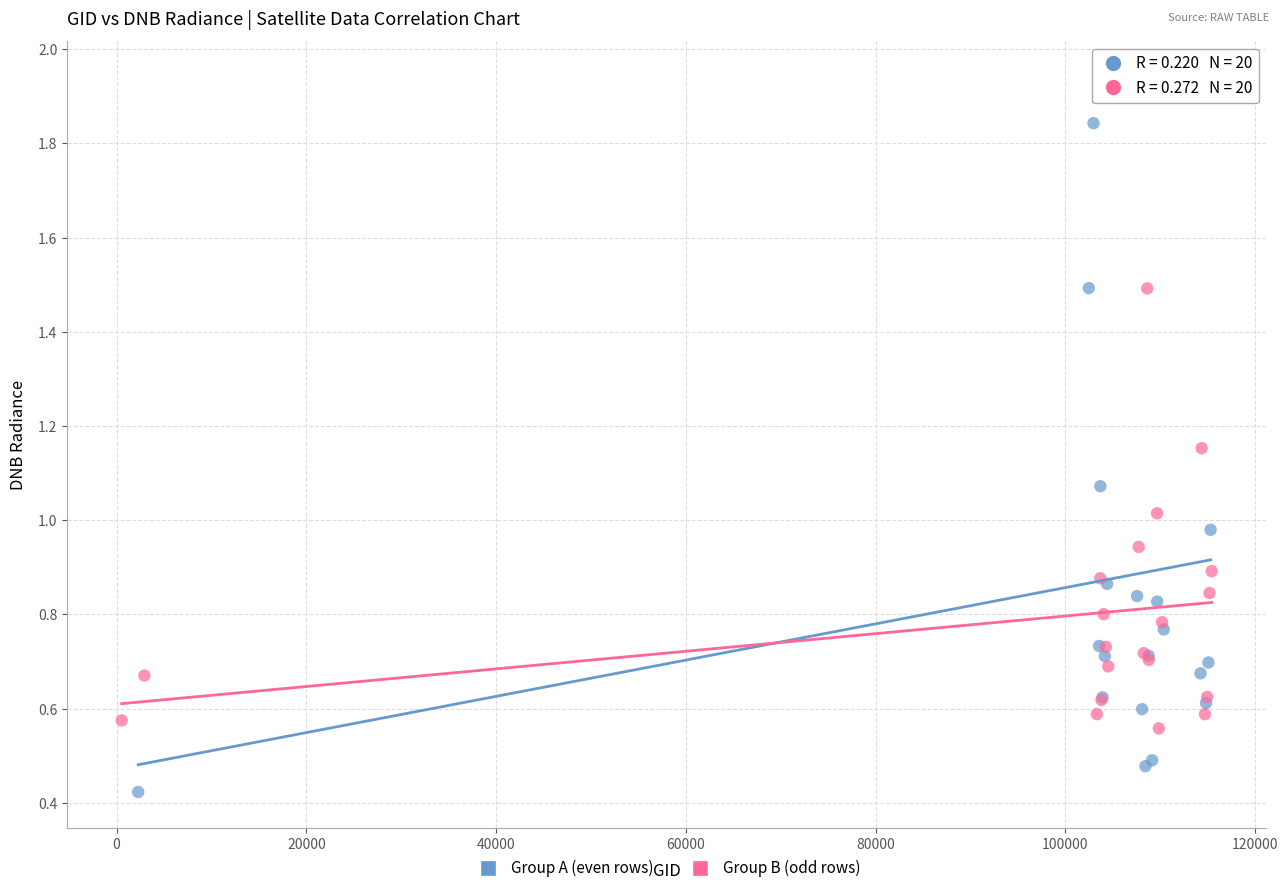

What are all the series names shown in the legend?

Group A (even rows), Group B (odd rows)